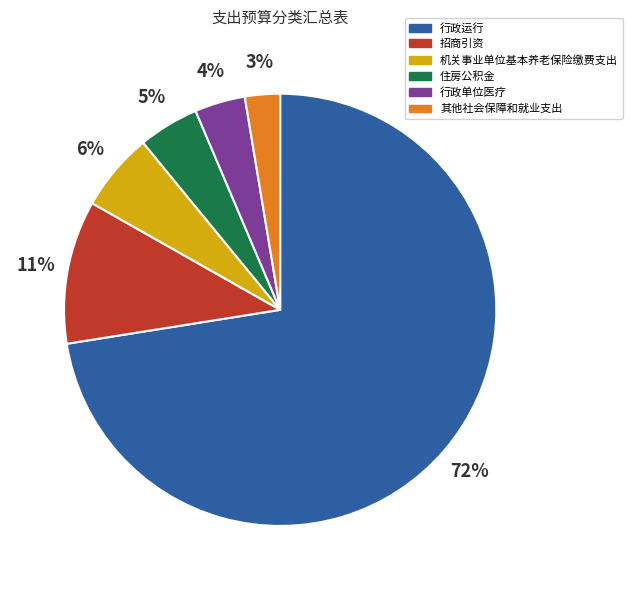

What is the smallest slice in the pie chart?

其他社会保障和就业支出